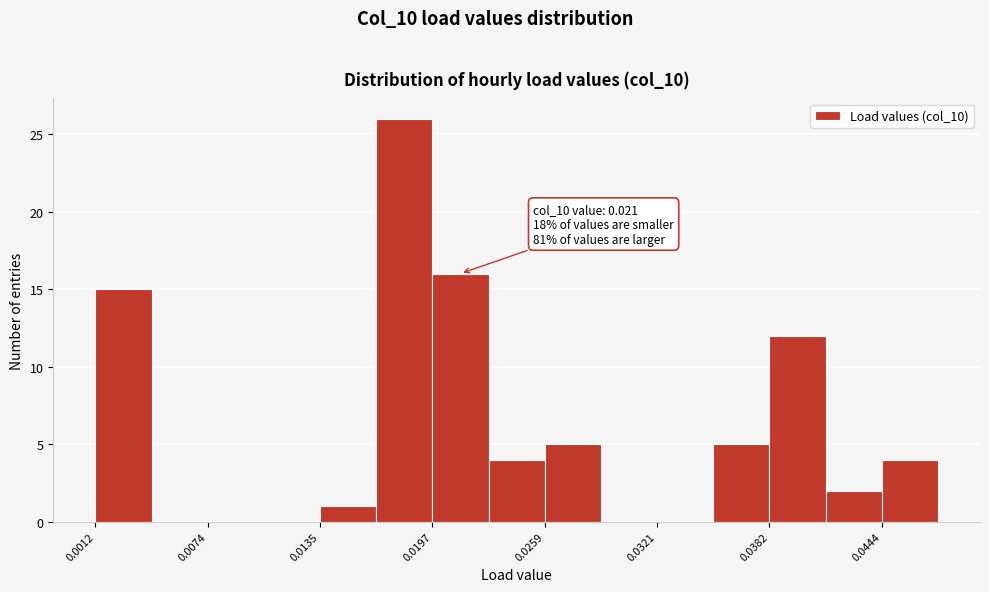

Read against the x-axis, roughly where is the centre of the tallest bar?

0.018